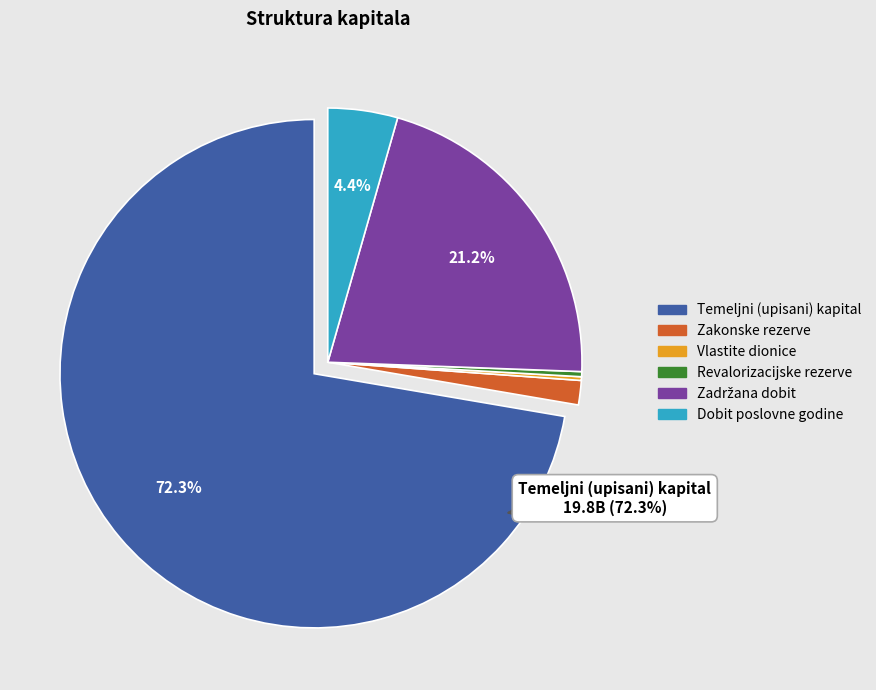

Is there a majority slice in this chart?

Yes